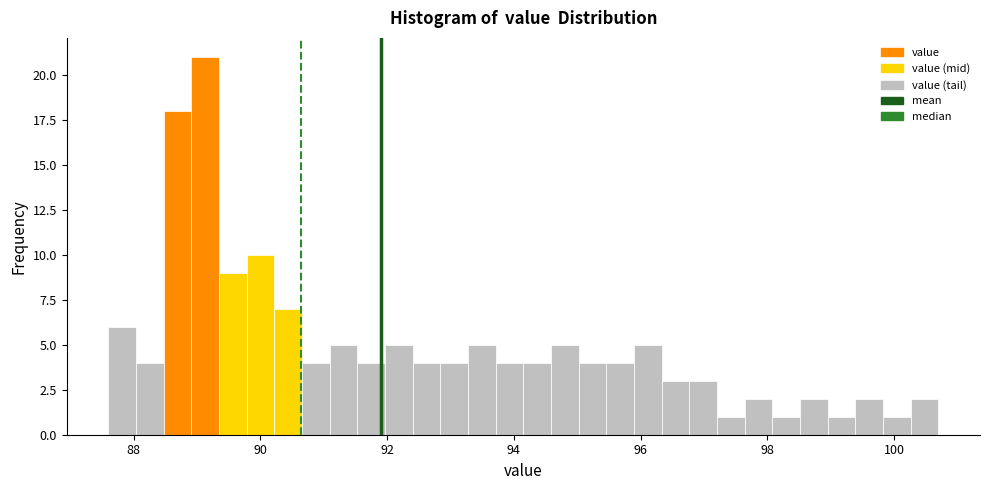

Around what value on the x-axis is the tallest bar? Give the approximate position of its centre, as read against the axis.

89.2